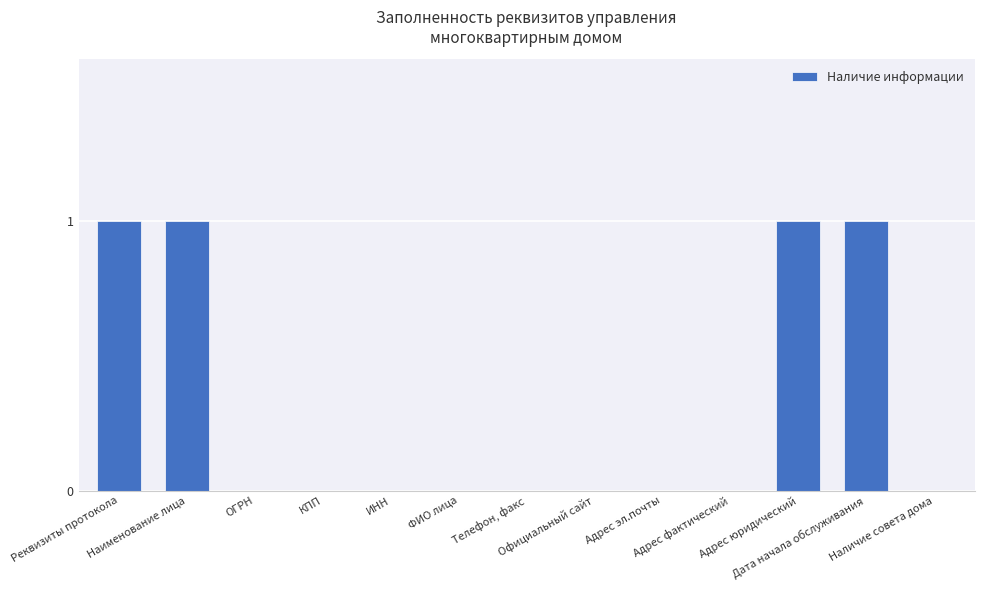

Does the chart contain stacked bars?

No